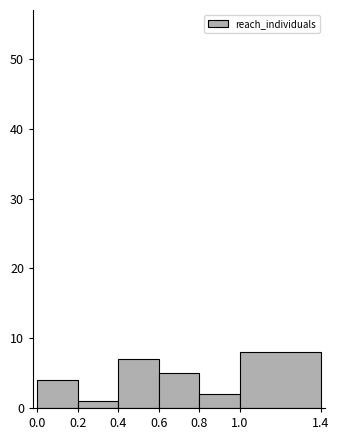

Which range on the x-axis has the tallest bar?

1.0 to 1.4